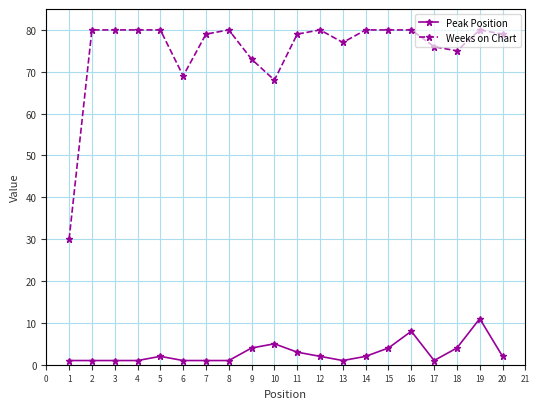

What is the total value across all series at 14?

82